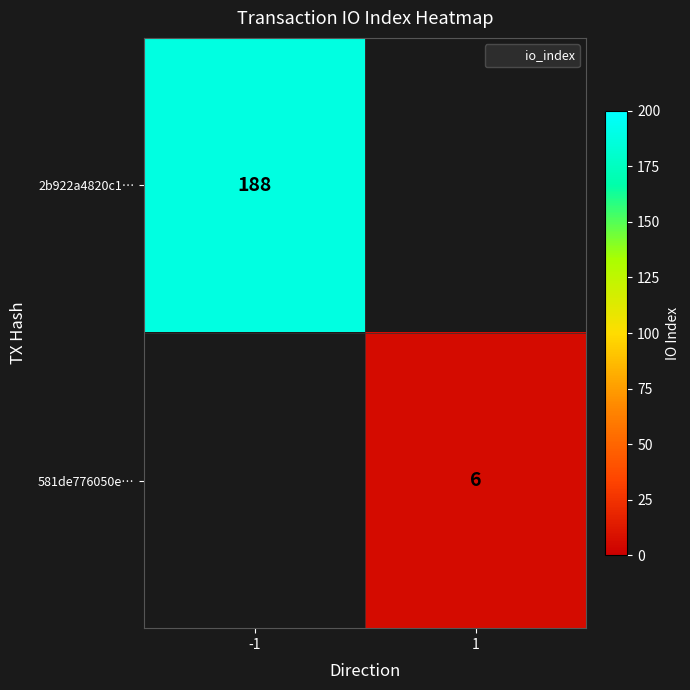

Is the value of 2b922a4820c1… at -1 greater than the value of 581de776050e… at -1?

Yes